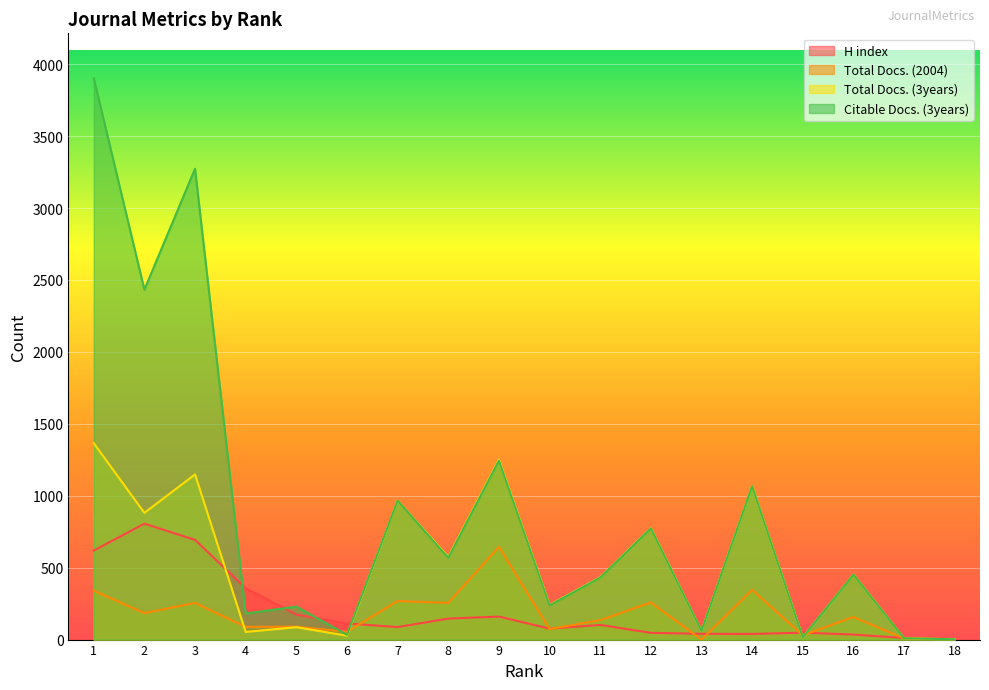

What is the value of the Citable Docs. (3years) point at the 17th from the left?

9